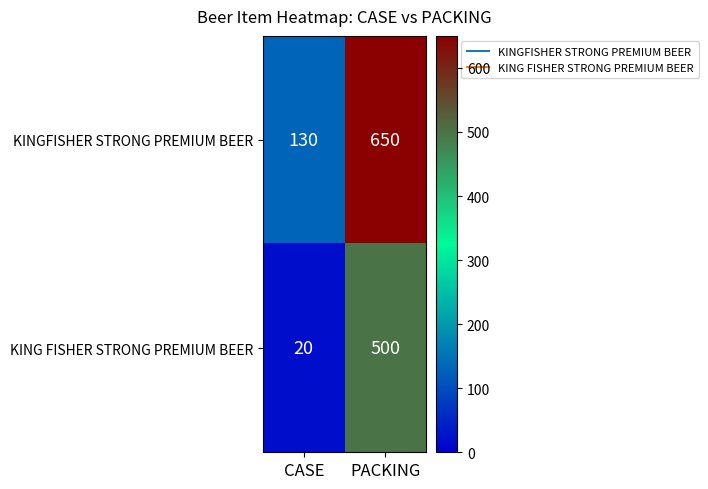

Which label corresponds to the largest value in the chart?

PACKING